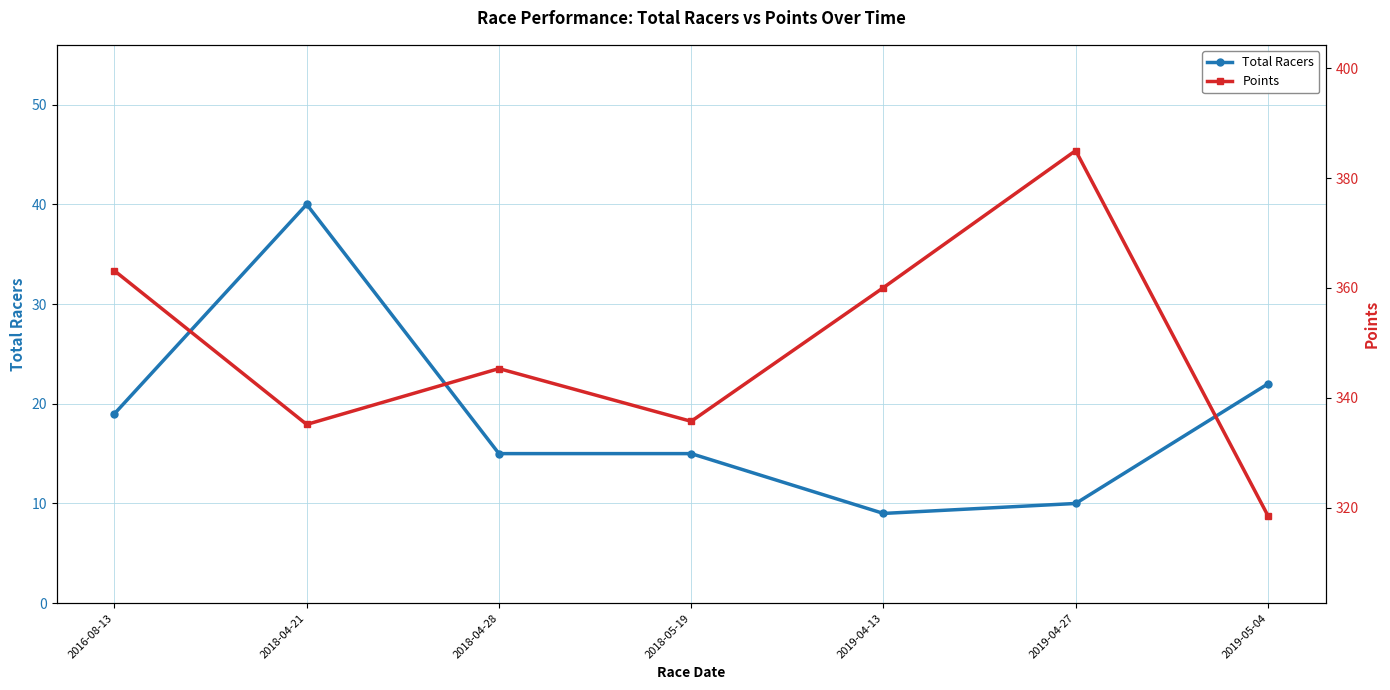

What position from the right is 2019-04-27?

2